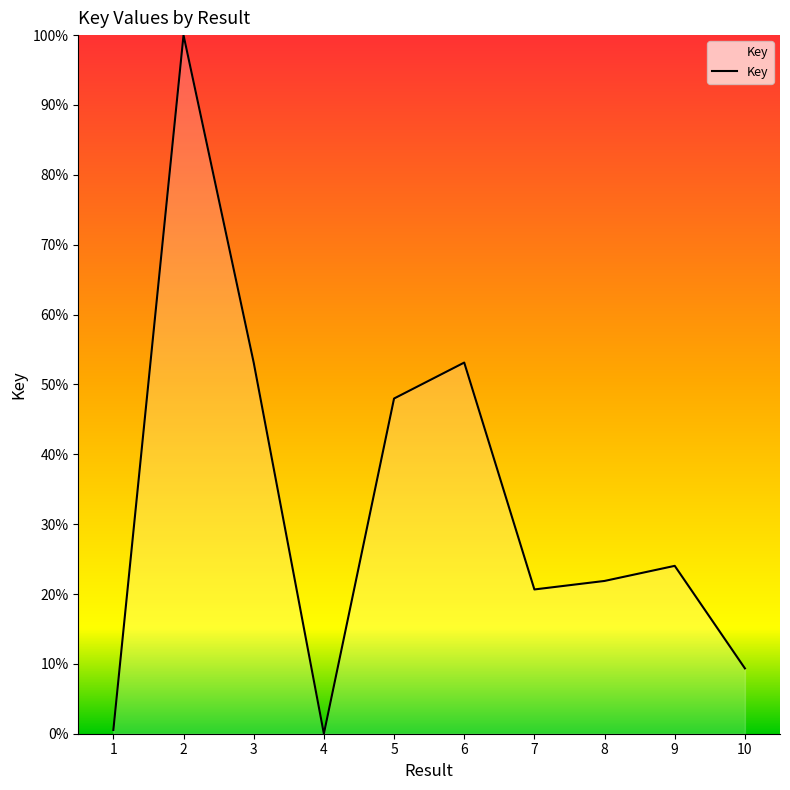

Where does the data first go above 24?

2